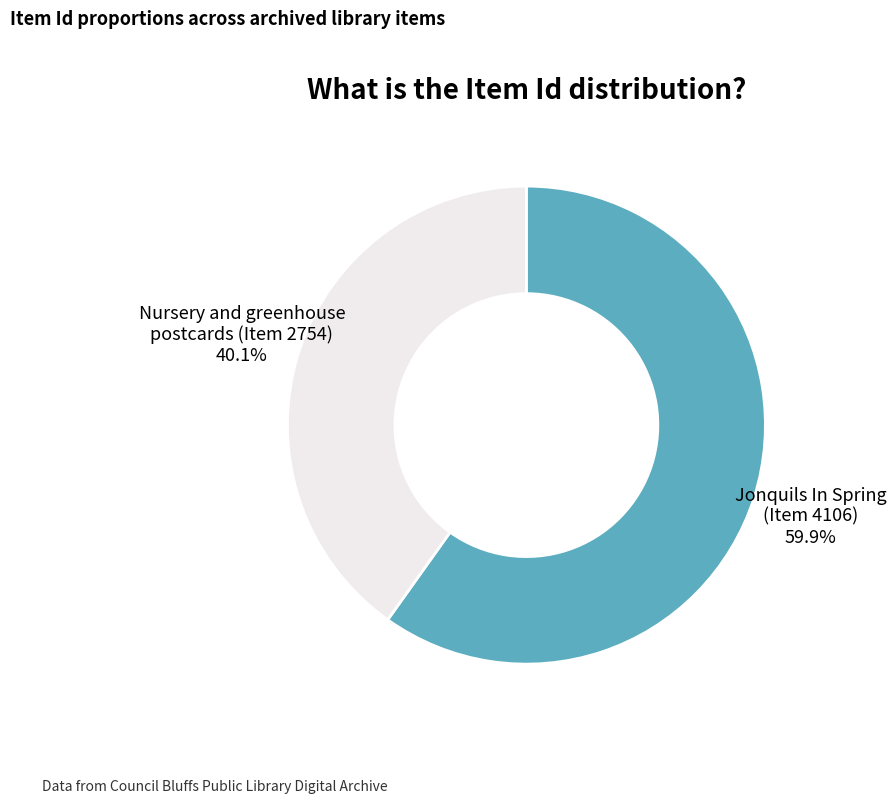

Which slice represents more than half of the pie?

Jonquils In Spring (Item 4106)